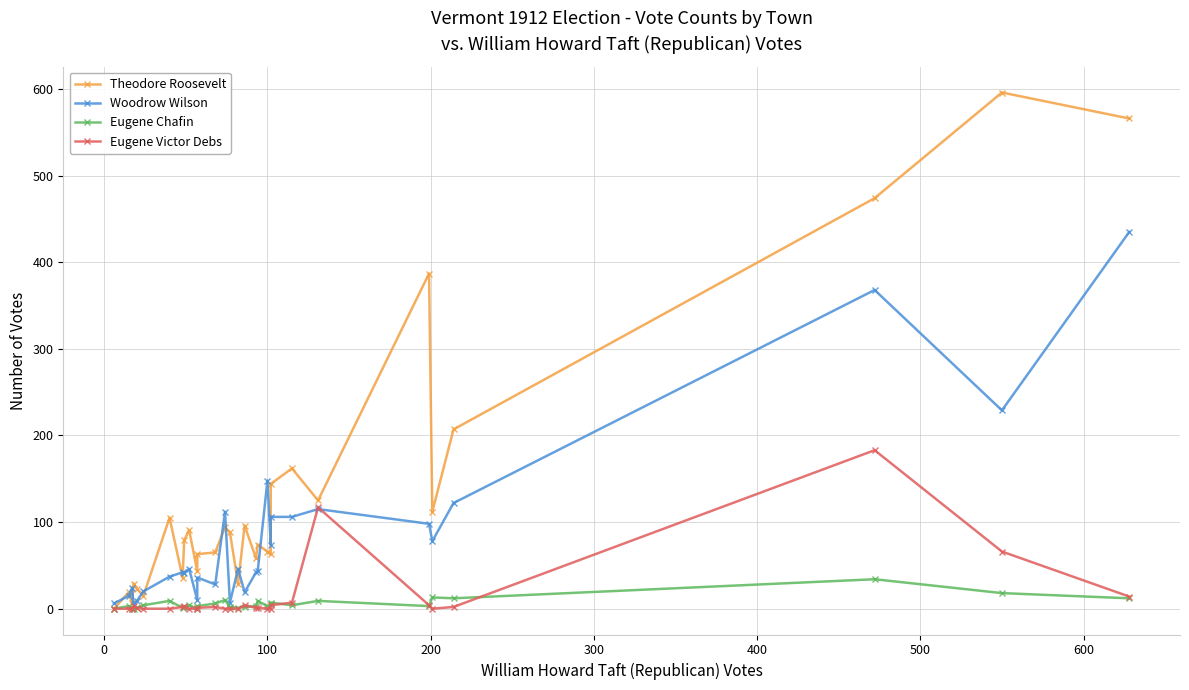

Is the value of Eugene Victor Debs at 21 greater than the value of Woodrow Wilson at 13?

No